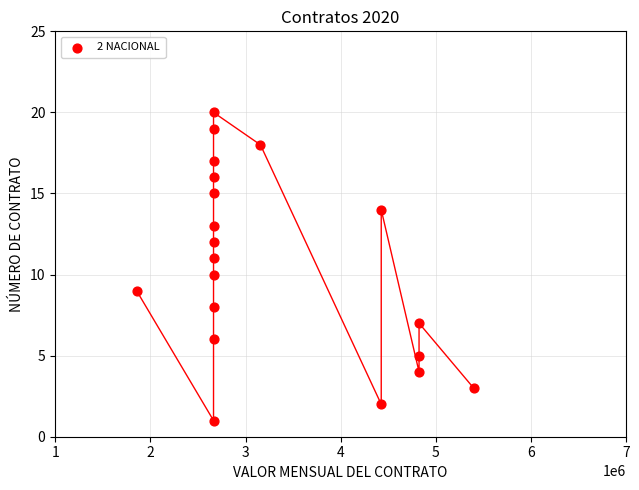

What is the range of Y values (max minus min)?

19